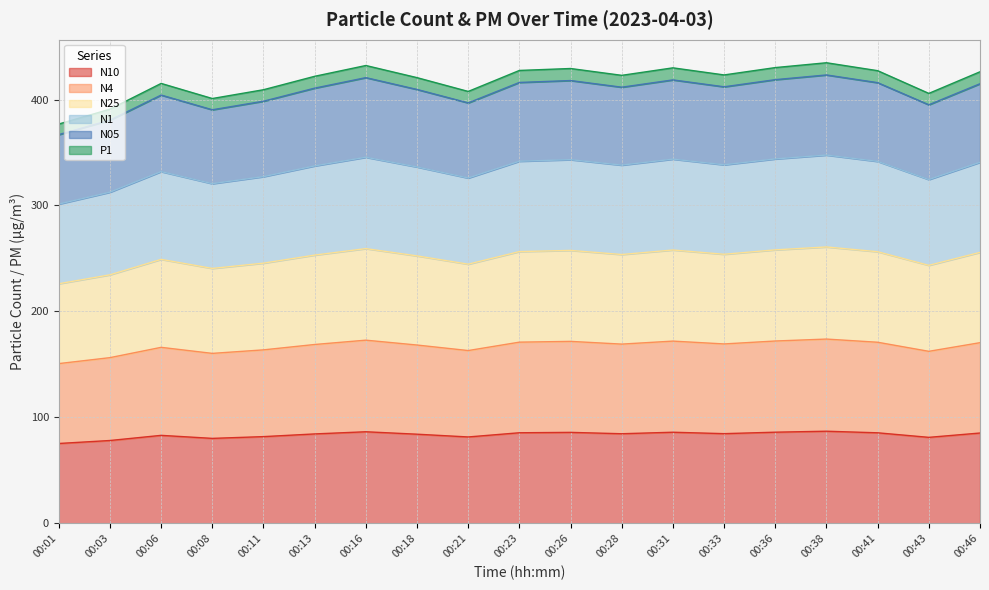

What is the value of the N1 point at the 8th from the left?

336.3